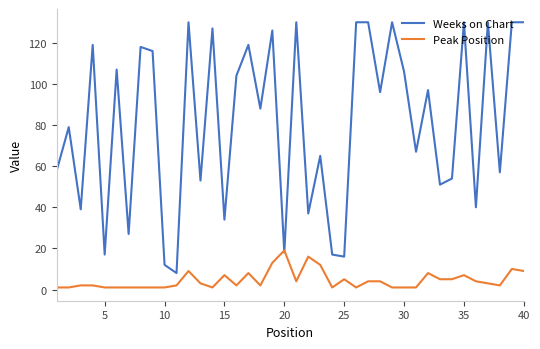

How many series are shown in this chart?

2